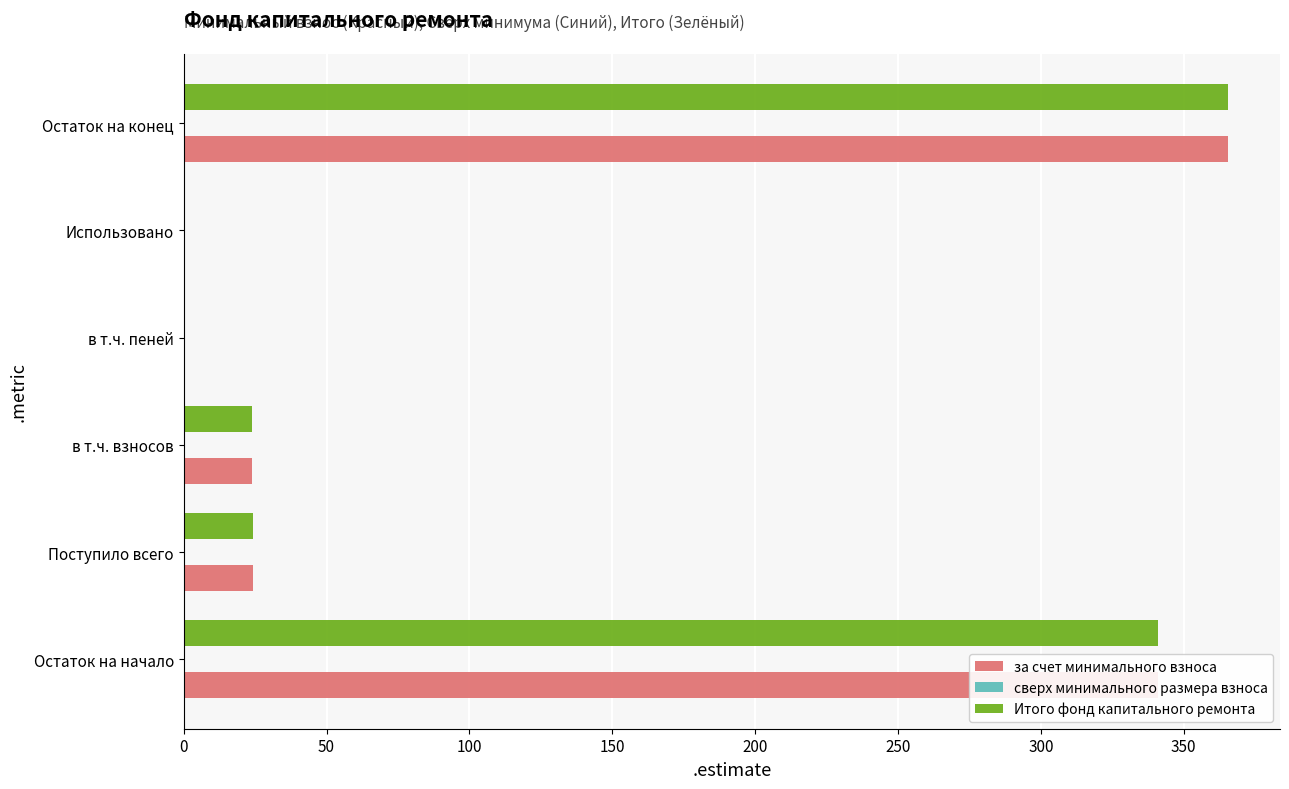

What is the total value across all series at Остаток на конец?

730.9